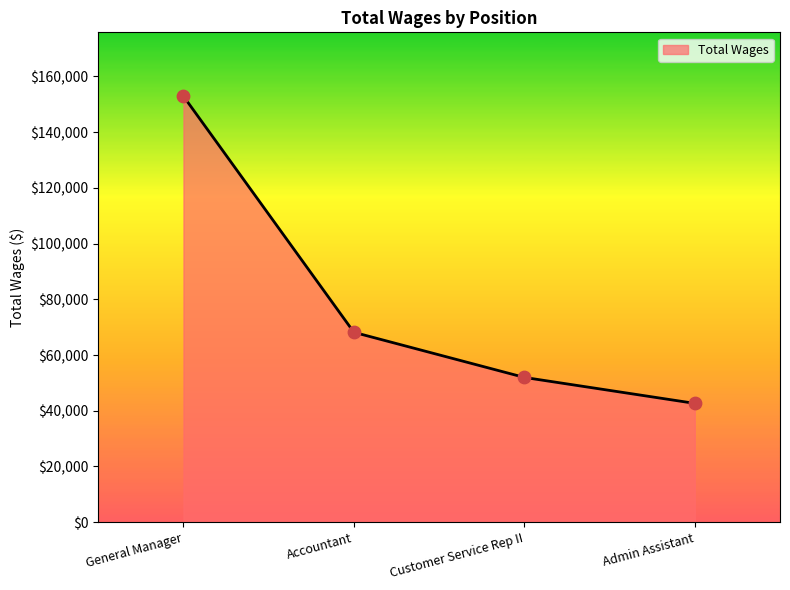

What is the ratio of the value at General Manager to the value at Accountant?

2.2